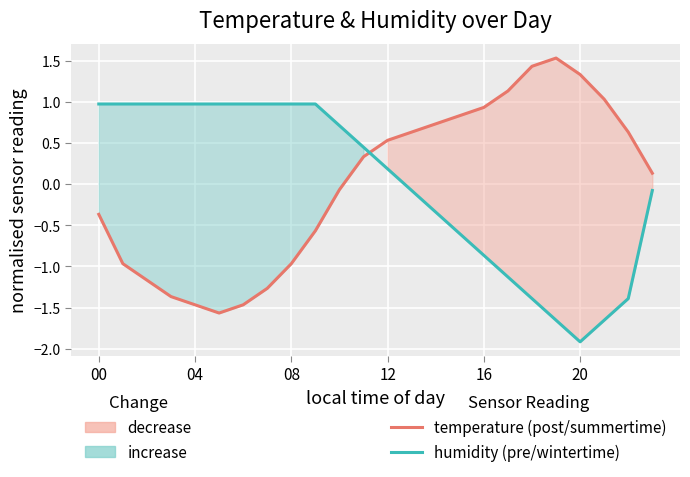

True or false: temperature (post/summertime) has more than 1 interior local peaks.

False